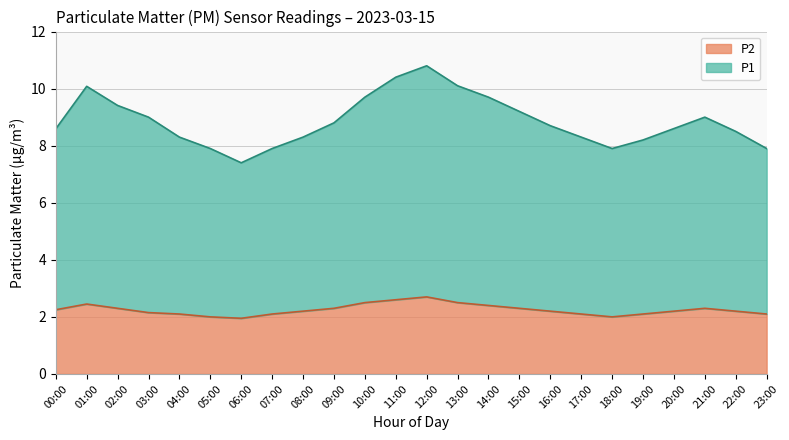

At 10:00, list the series in order from largest to smallest.

P1, P2